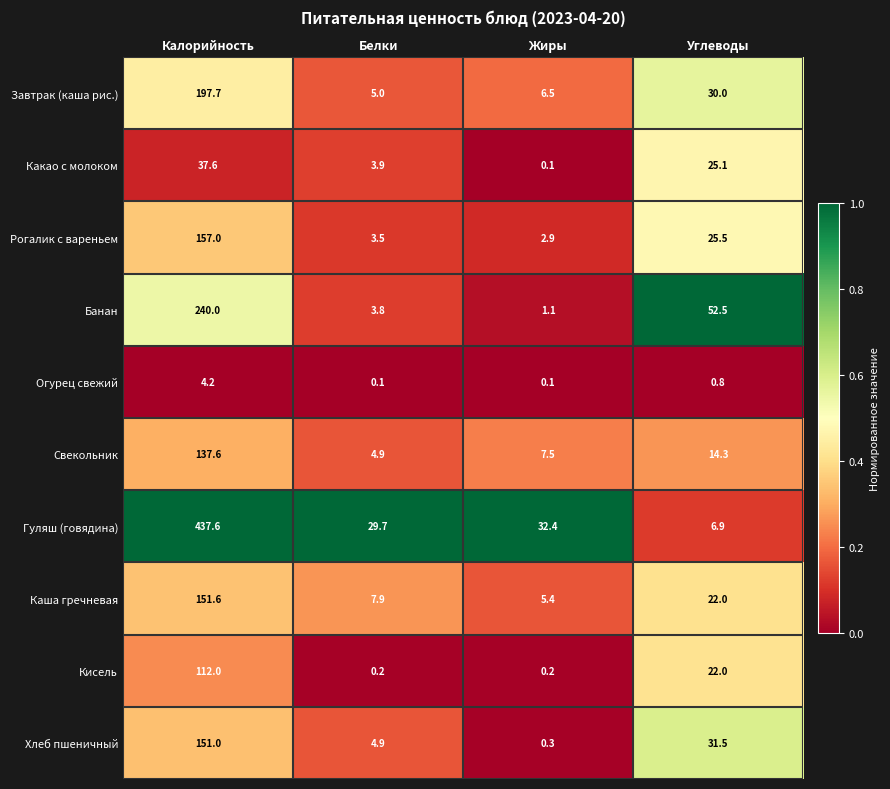

What value does the Хлеб пшеничный series have at Калорийность?

151.0